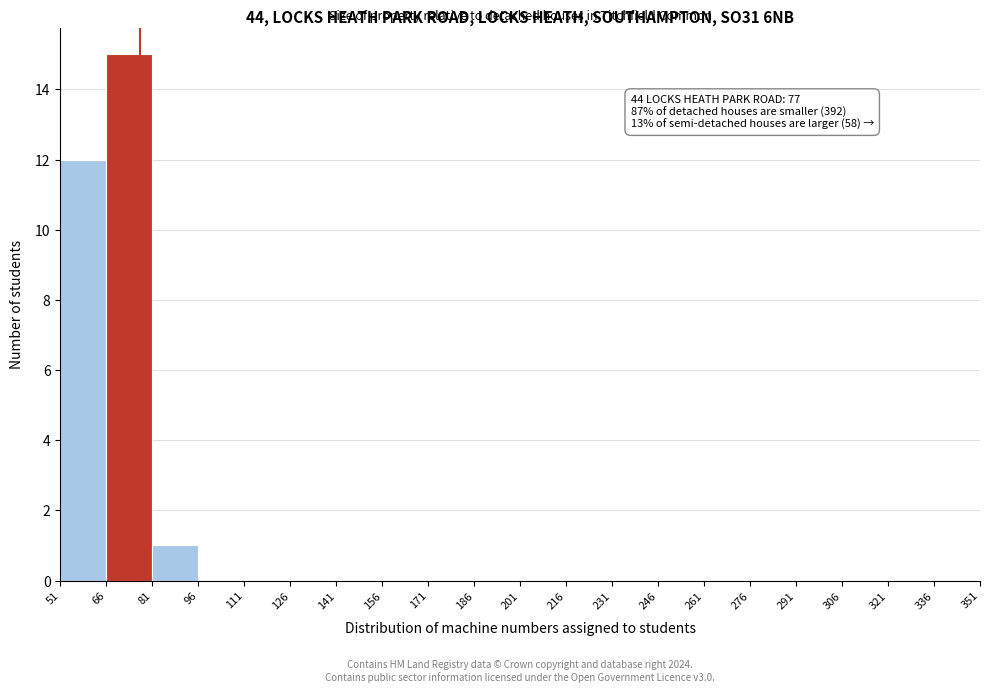

Which range on the x-axis has the tallest bar?

66 to 81